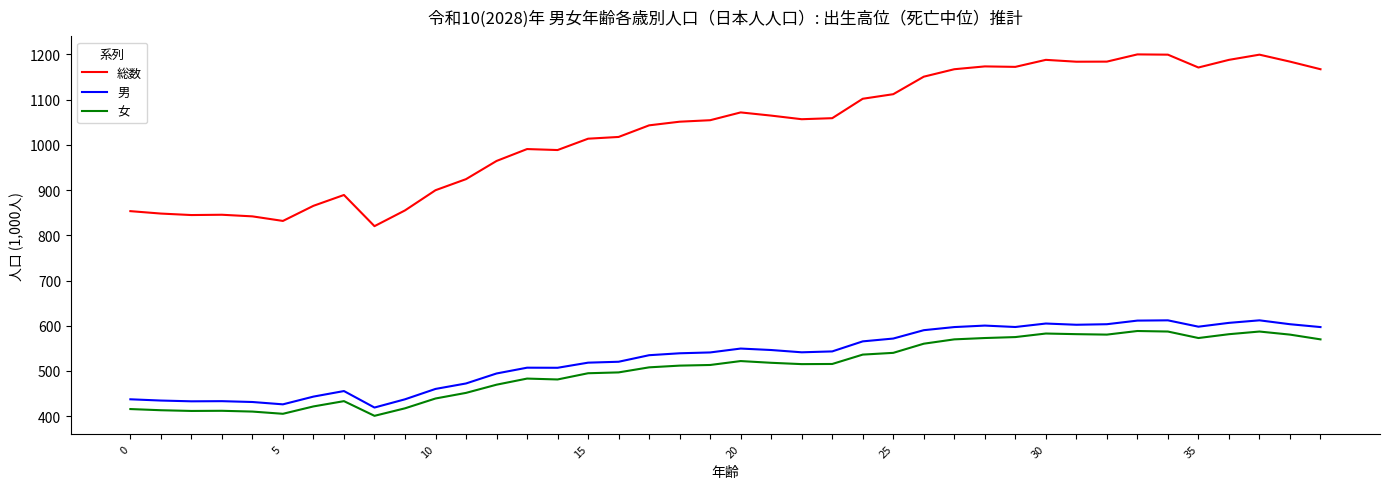

What is the smallest value displayed?

400.9